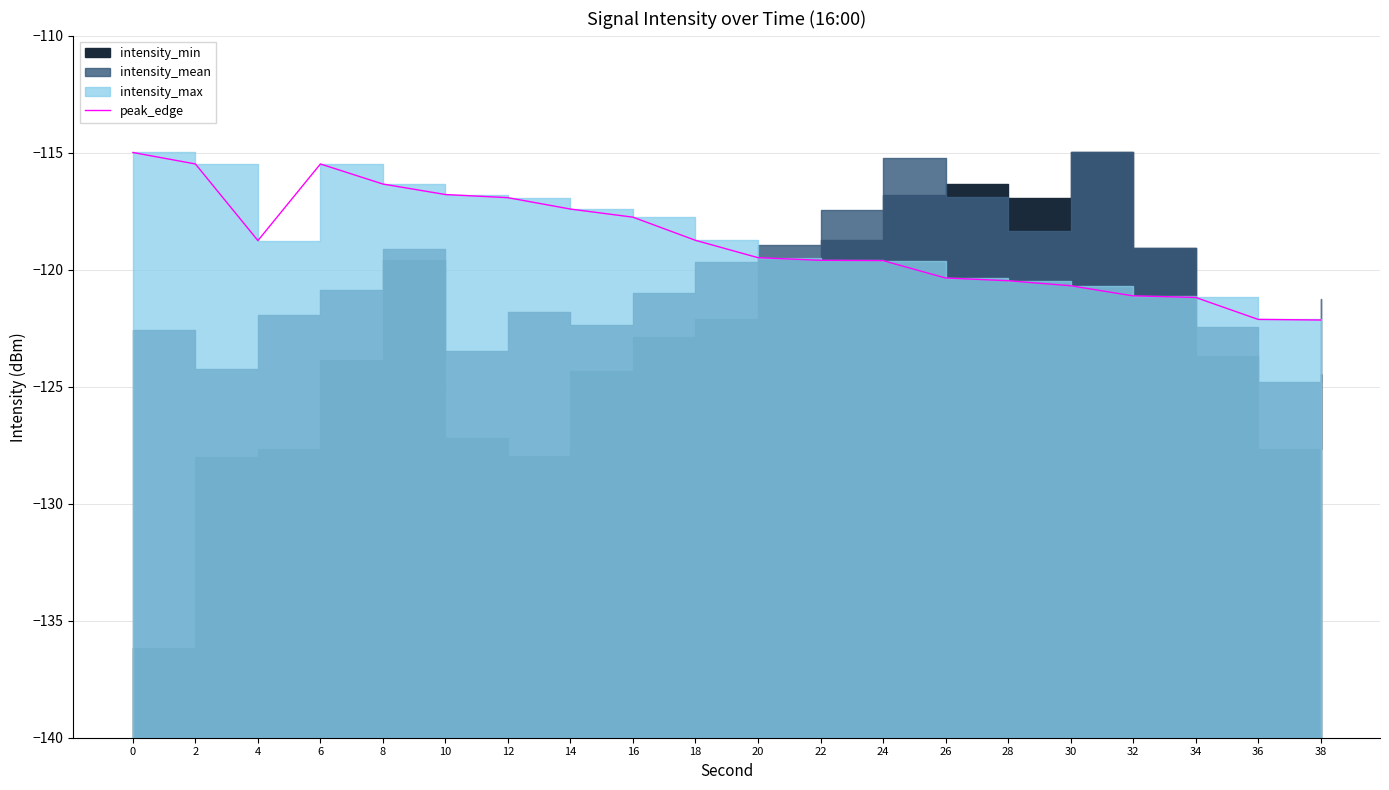

Reading left to right, list all the values displayed in this chart.

0=-115.0	2=-115.5	4=-118.8	6=-115.5	8=-116.3	10=-116.8	12=-116.9	14=-117.4	16=-117.8	18=-118.7	20=-119.5	22=-119.6	24=-119.6	26=-120.4	28=-120.5	30=-120.7	32=-121.1	34=-121.2	36=-122.1	38=-122.1